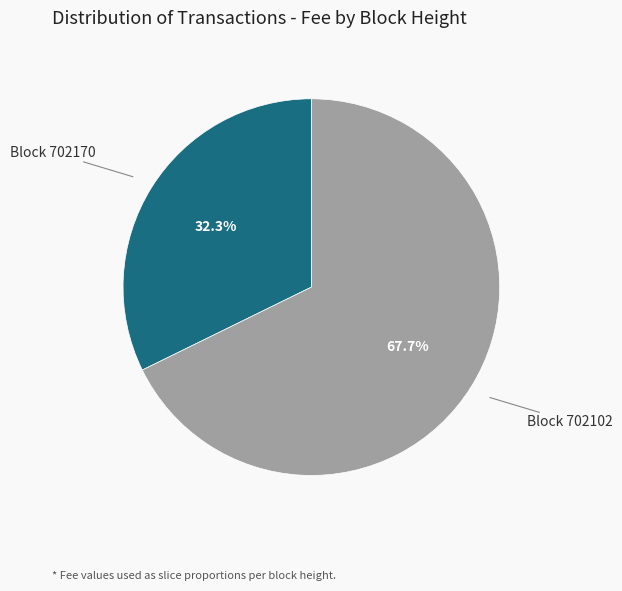

To the nearest percent, what is the average slice percentage?

50%